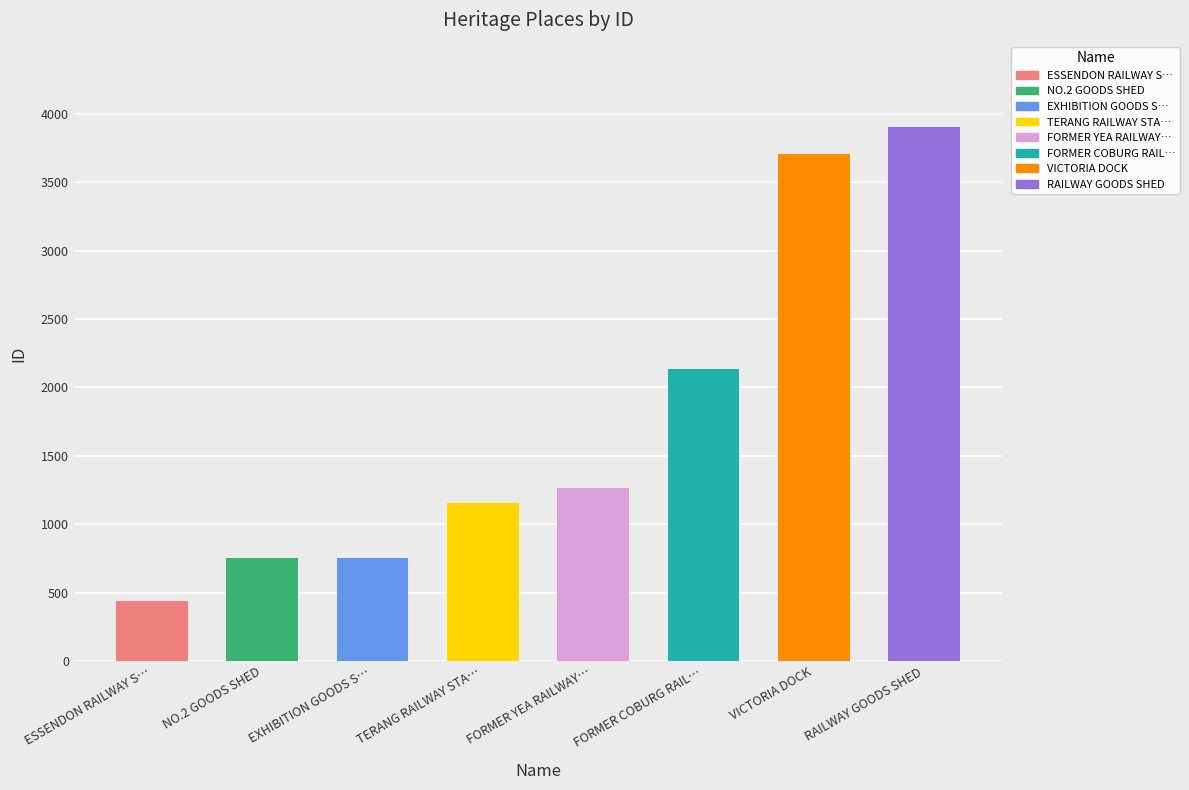

Rank the categories by value from highest to lowest.

RAILWAY GOODS SHED, VICTORIA DOCK, FORMER COBURG RAILWAY LINE, FORMER YEA RAILWAY STATION, TERANG RAILWAY STATION, EXHIBITION GOODS SHED, NO.2 GOODS SHED, ESSENDON RAILWAY STATION COMPLEX